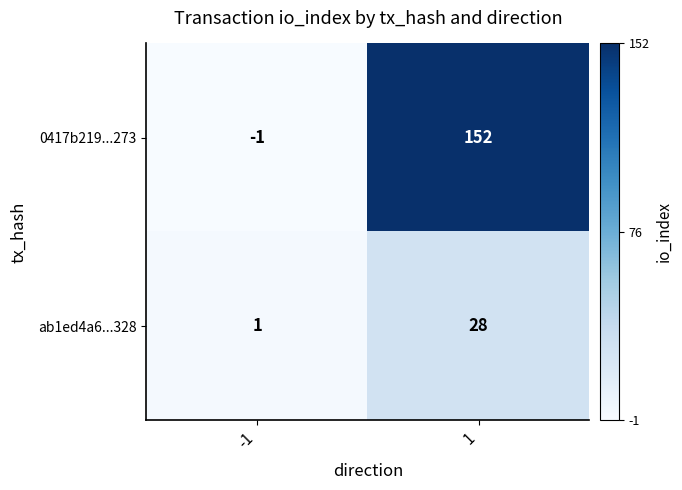

Which series has the largest range (max minus min)?

0417b219...273